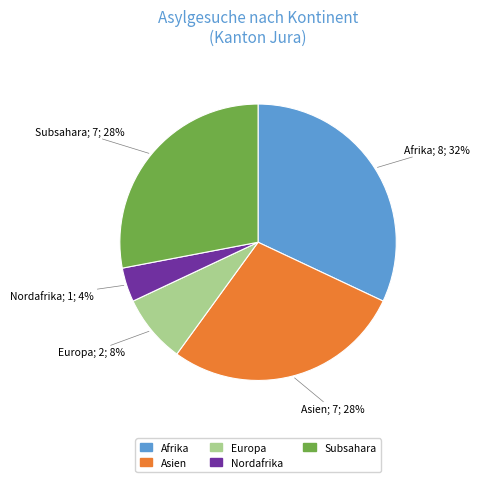

What is the ratio of the value at Nordafrika to the value at Europa?

0.5